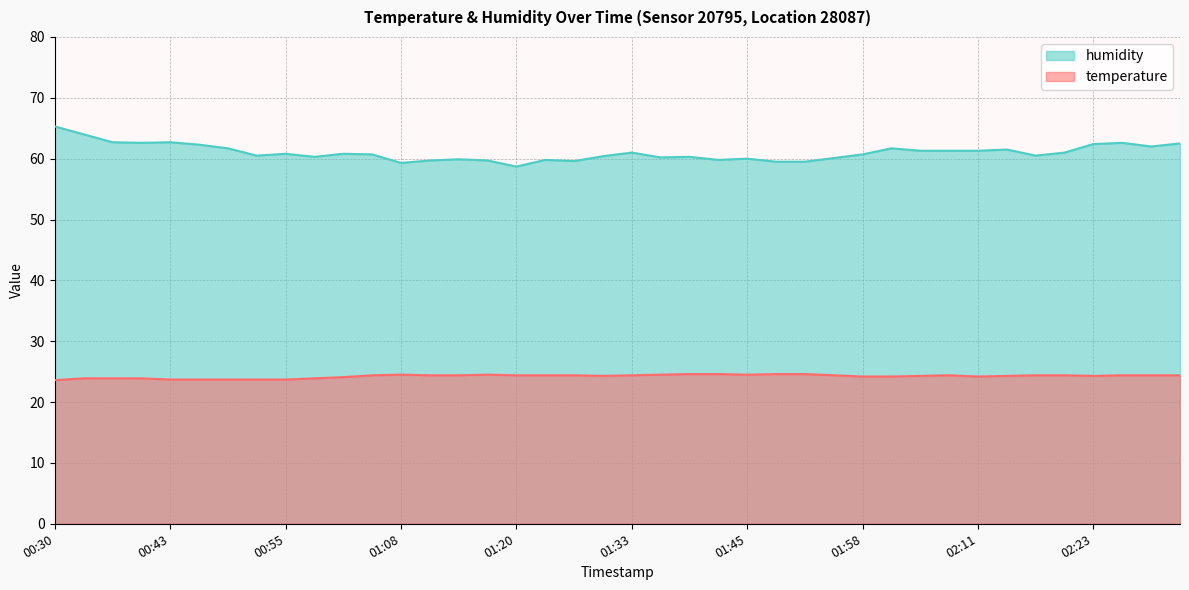

What is the average value of the humidity series?

61.0